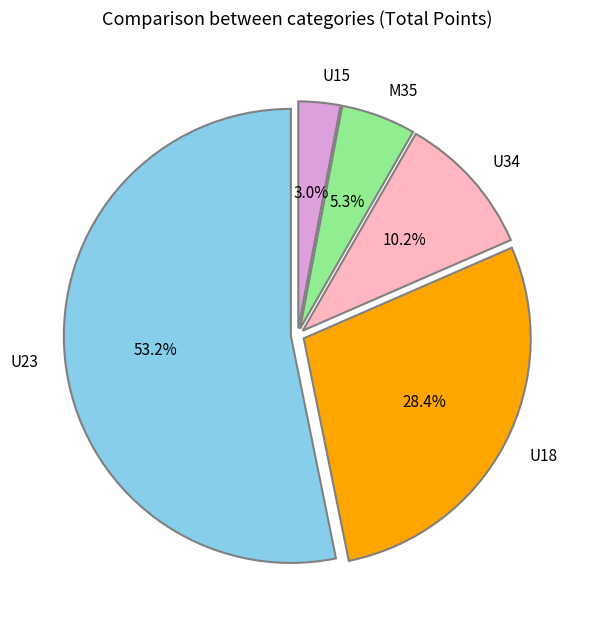

Count the number of slices in the pie.

5